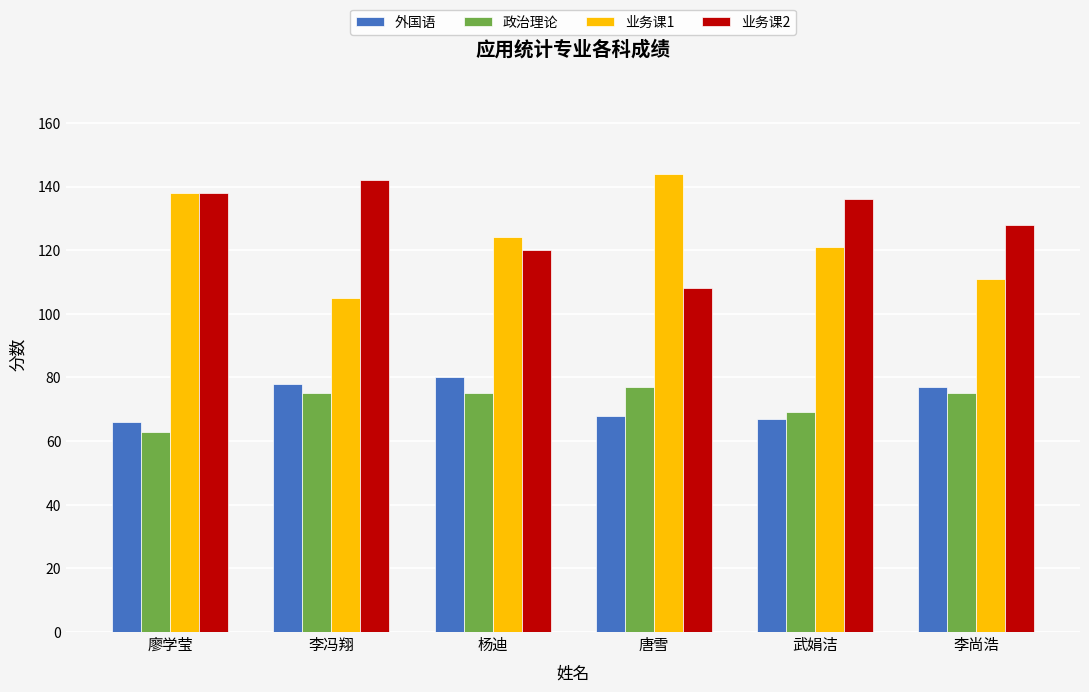

Is it true that 政治理论 equals 133 at 杨迪?

False